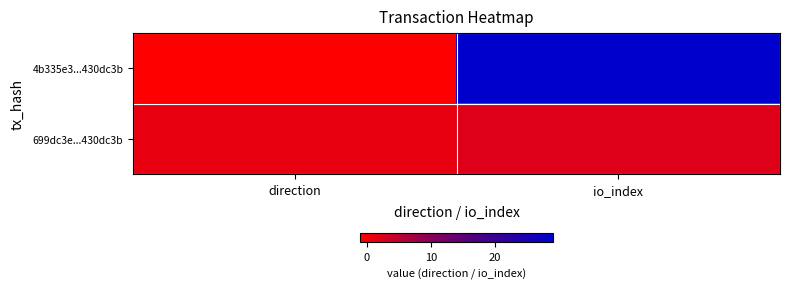

What is the maximum value shown in the chart?

29